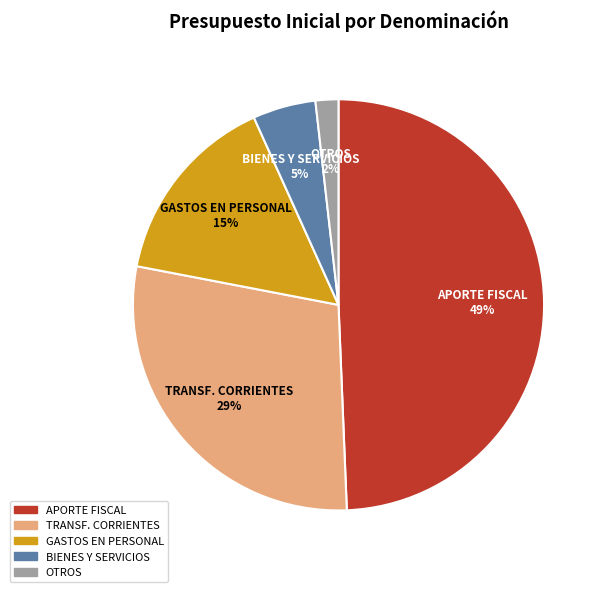

Is there a majority slice in this chart?

No